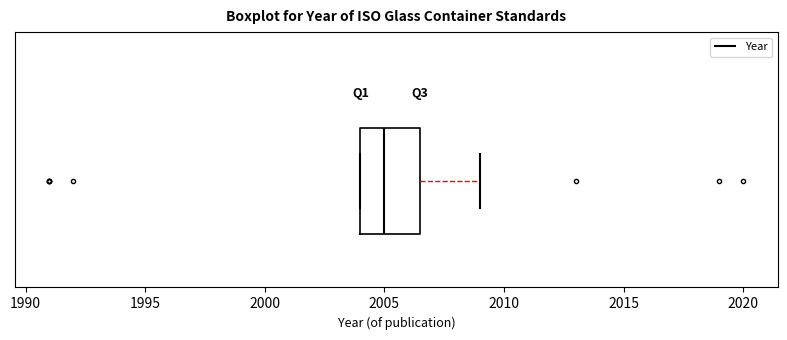

Where does the median line of the box sit on the x-axis? The values are not printed on the chart, so give them approximately, as read against the axis.

2005.0